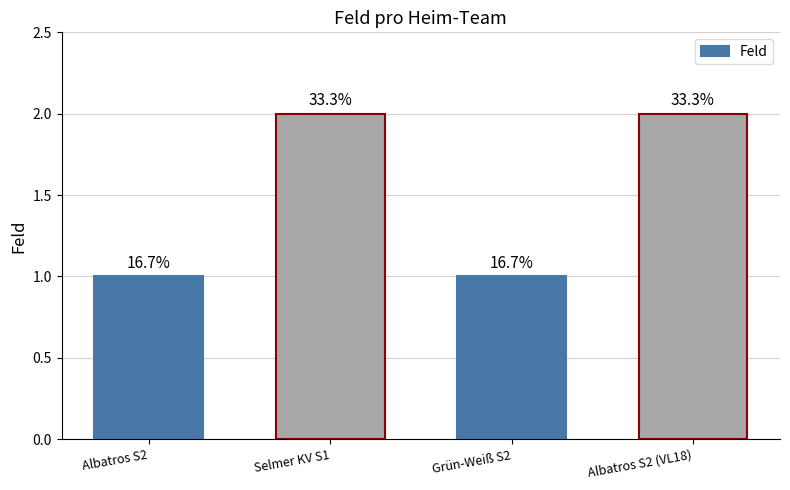

Which category has the highest value across all series?

Selmer KV S1